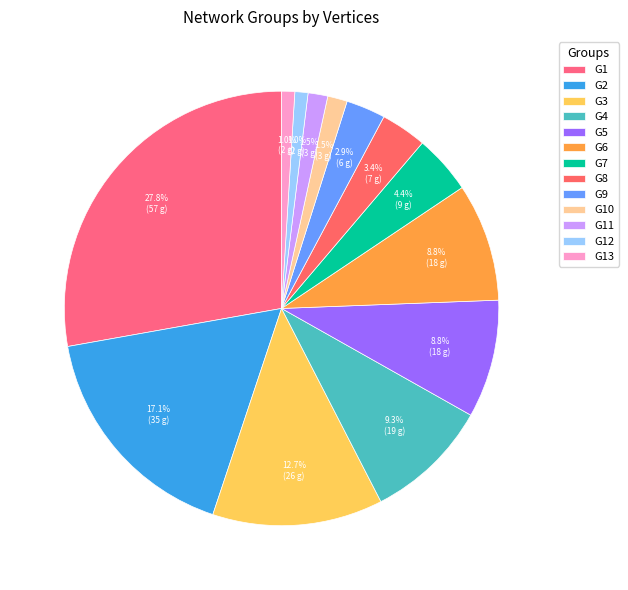

Does G7 account for over 50% of the chart?

No